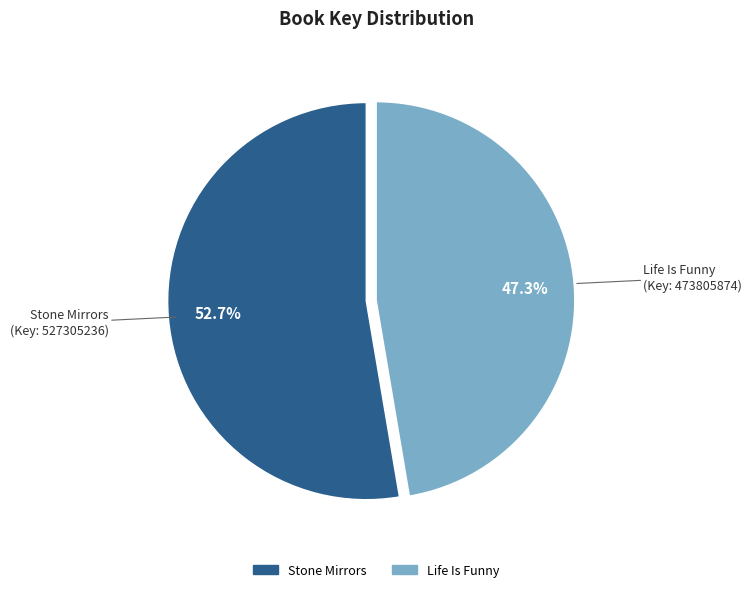

Does any single category account for the majority?

Yes